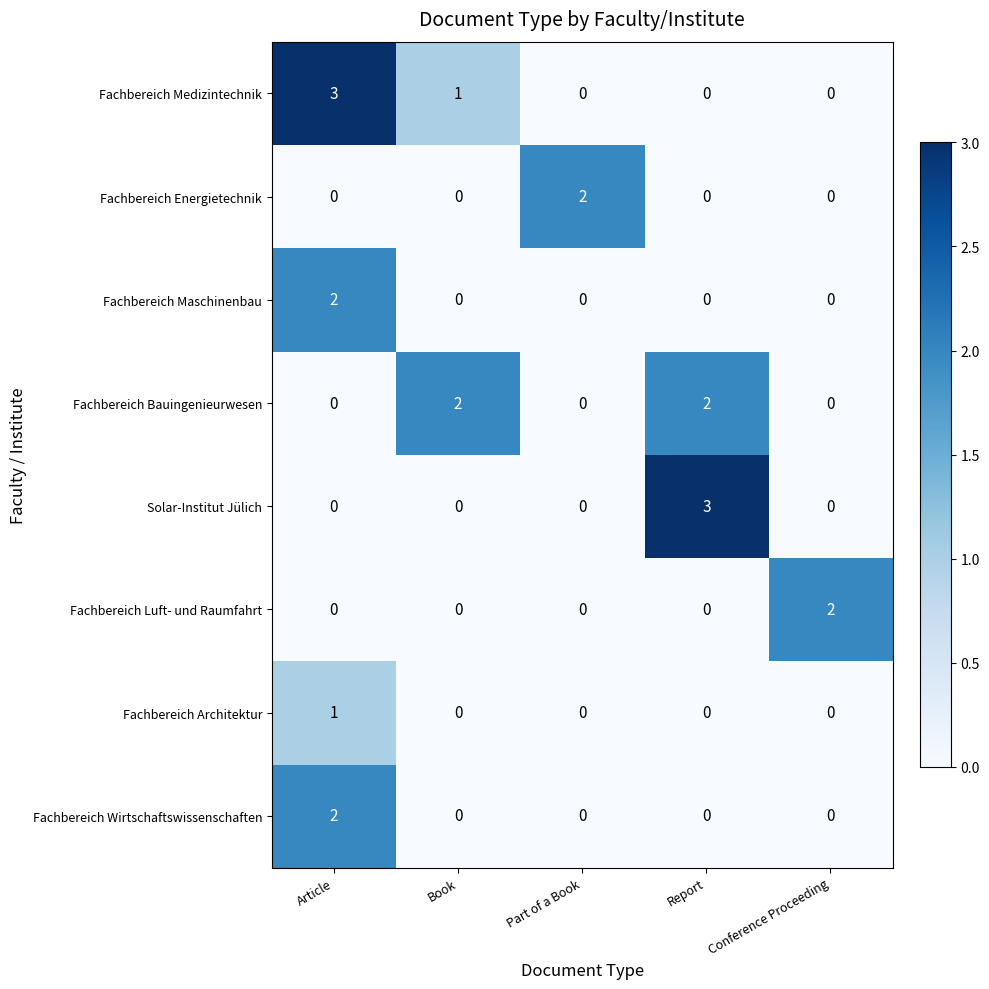

At which category is the sum across all series the highest?

Article